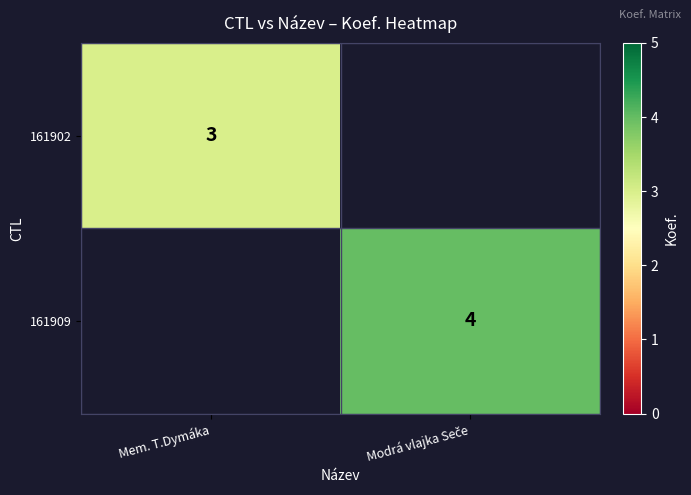

Rank the series at Modrá vlajka Seče from highest to lowest value.

161909, 161902